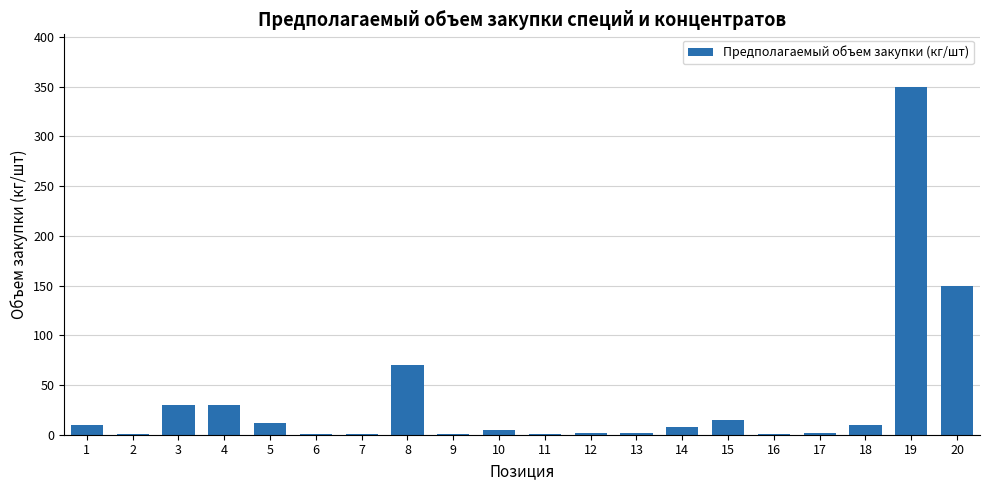

At which category does the chart reach its peak across all series?

19